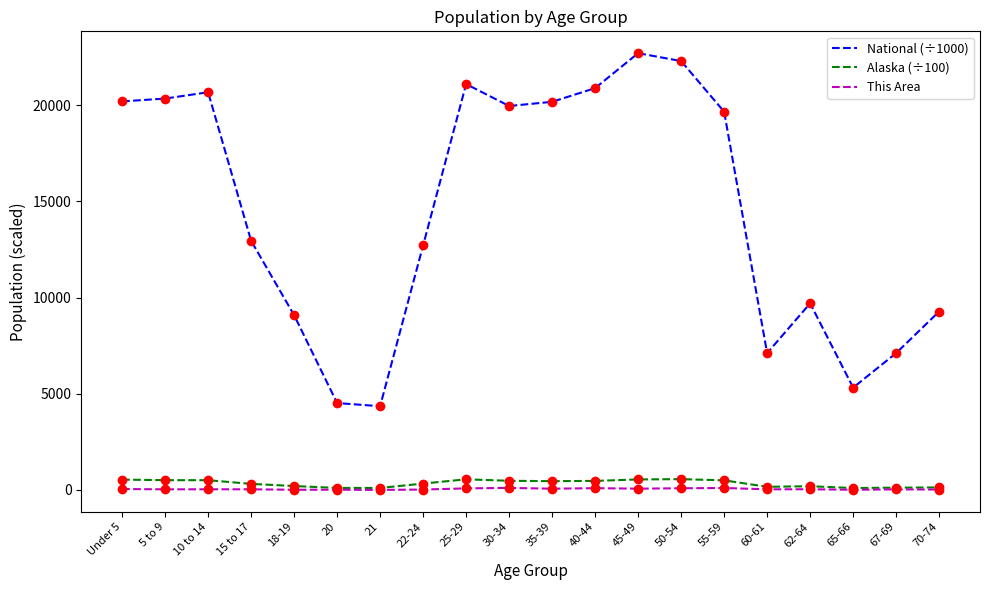

Read the National (÷1000) value at 5 to 9.

20348.7